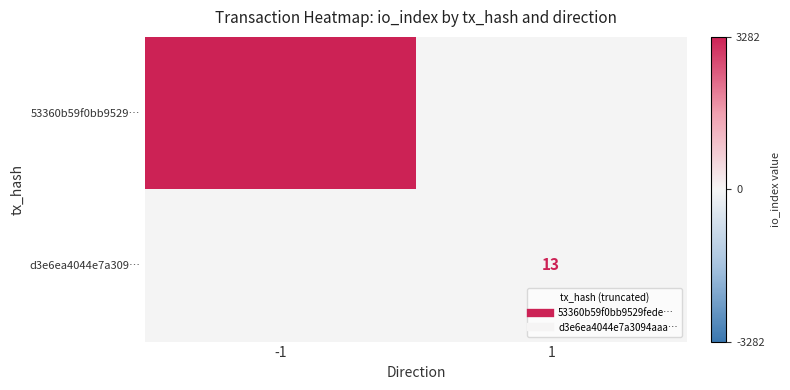

At which category does the chart reach its minimum across all series?

1